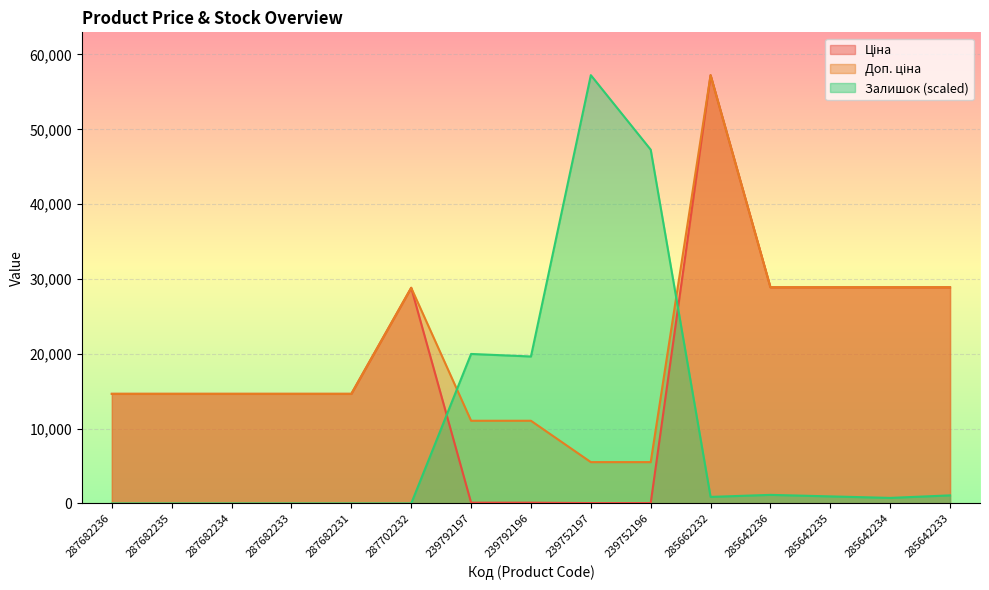

Rank the series by their average value, from lowest to highest.

Залишок, Ціна, Доп. ціна